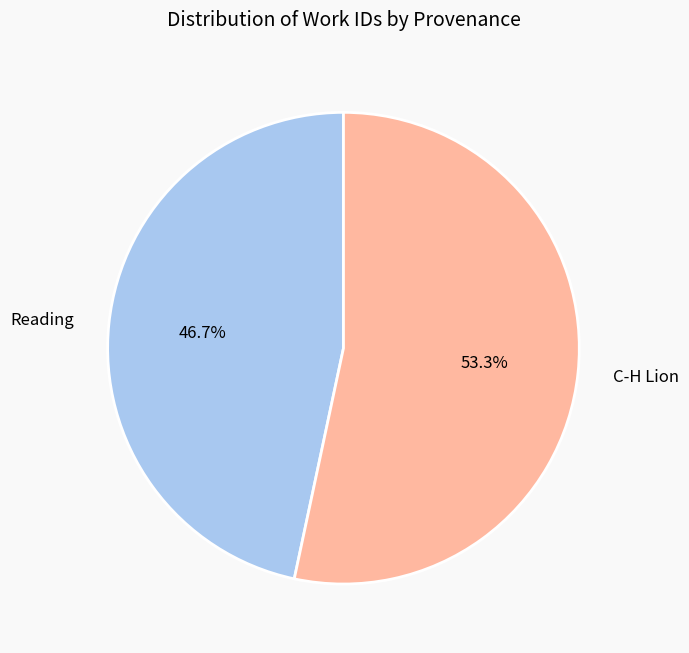

Rank the categories by value from lowest to highest.

Reading, C-H Lion